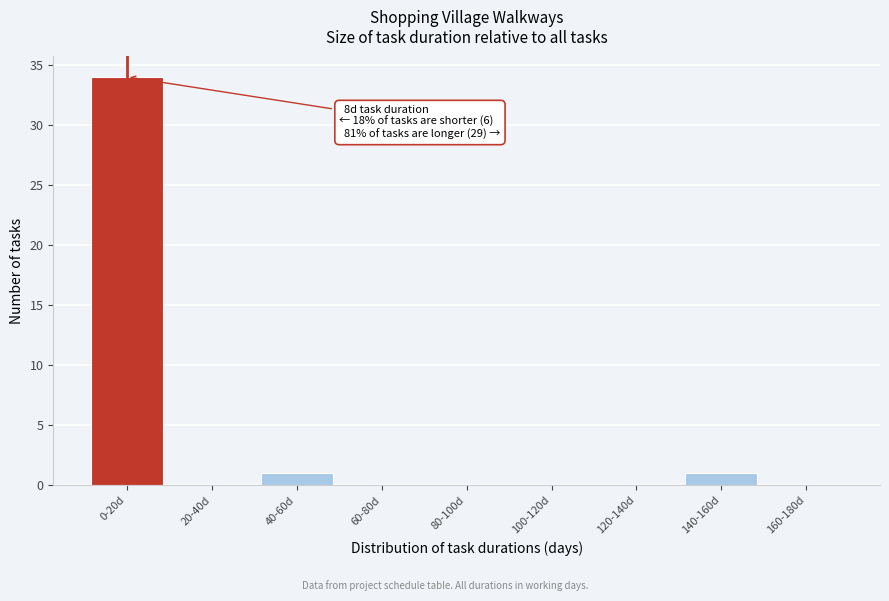

Reading right to left, transcribe all the data shown in this chart.

160-180d=0	140-160d=1	120-140d=0	100-120d=0	80-100d=0	60-80d=0	40-60d=1	20-40d=0	0-20d=34